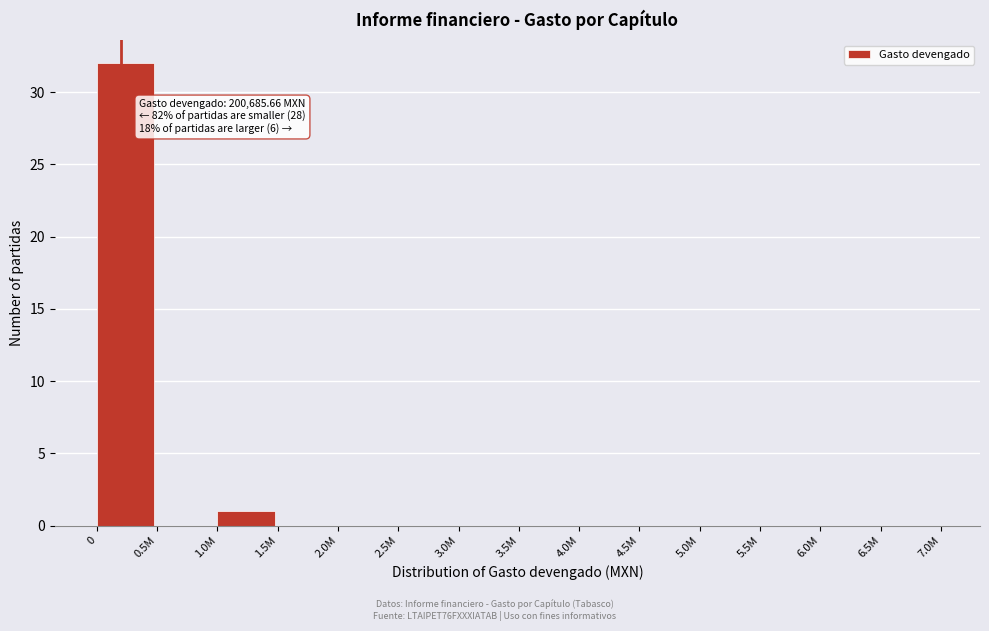

Reading left to right, transcribe all the data shown in this chart.

0=32	0.5M=0	1.0M=1	1.5M=0	2.0M=0	2.5M=0	3.0M=0	3.5M=0	4.0M=0	4.5M=0	5.0M=0	5.5M=0	6.0M=0	6.5M=0